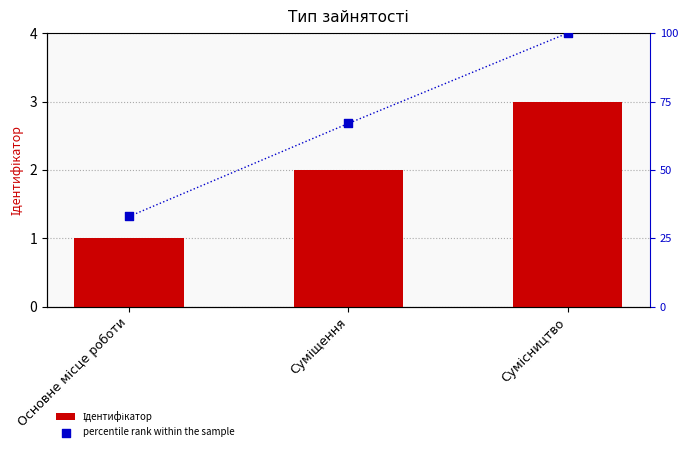

Which series reaches the maximum Y coordinate?

percentile rank within the sample